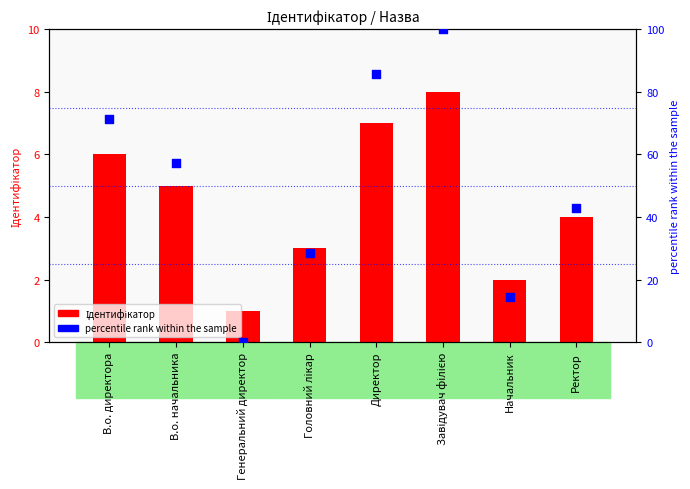

Which series has the largest total across all categories?

percentile rank within the sample